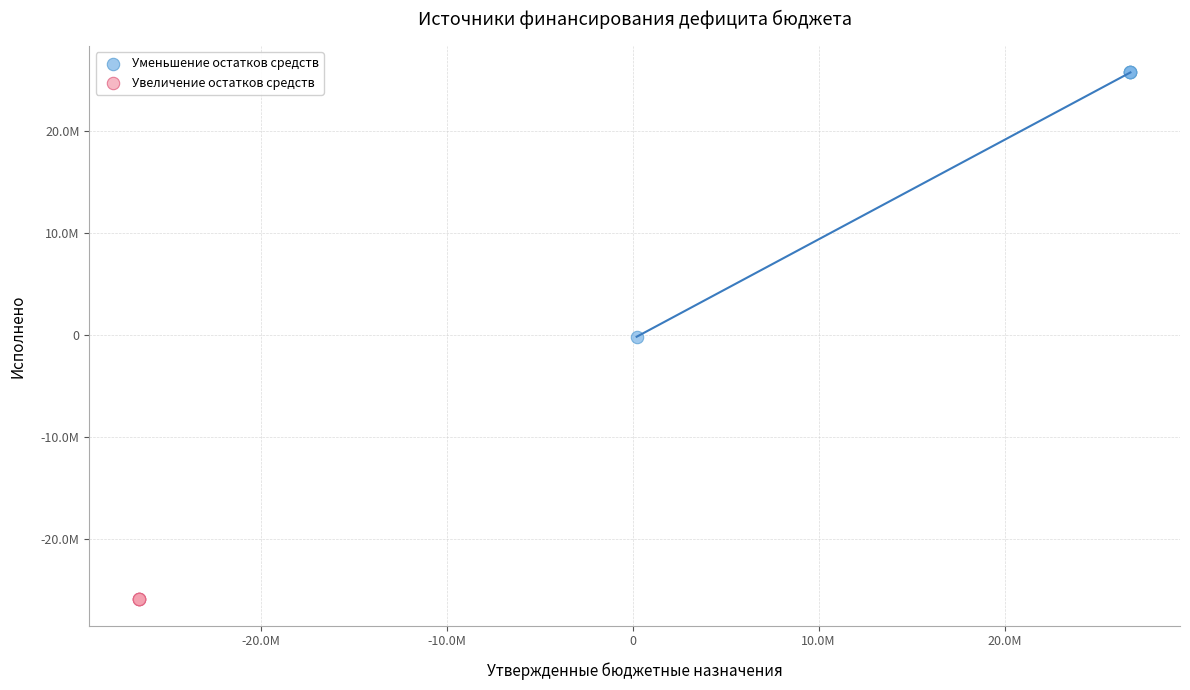

What are all the series names shown in the legend?

Уменьшение остатков средств, Увеличение остатков средств